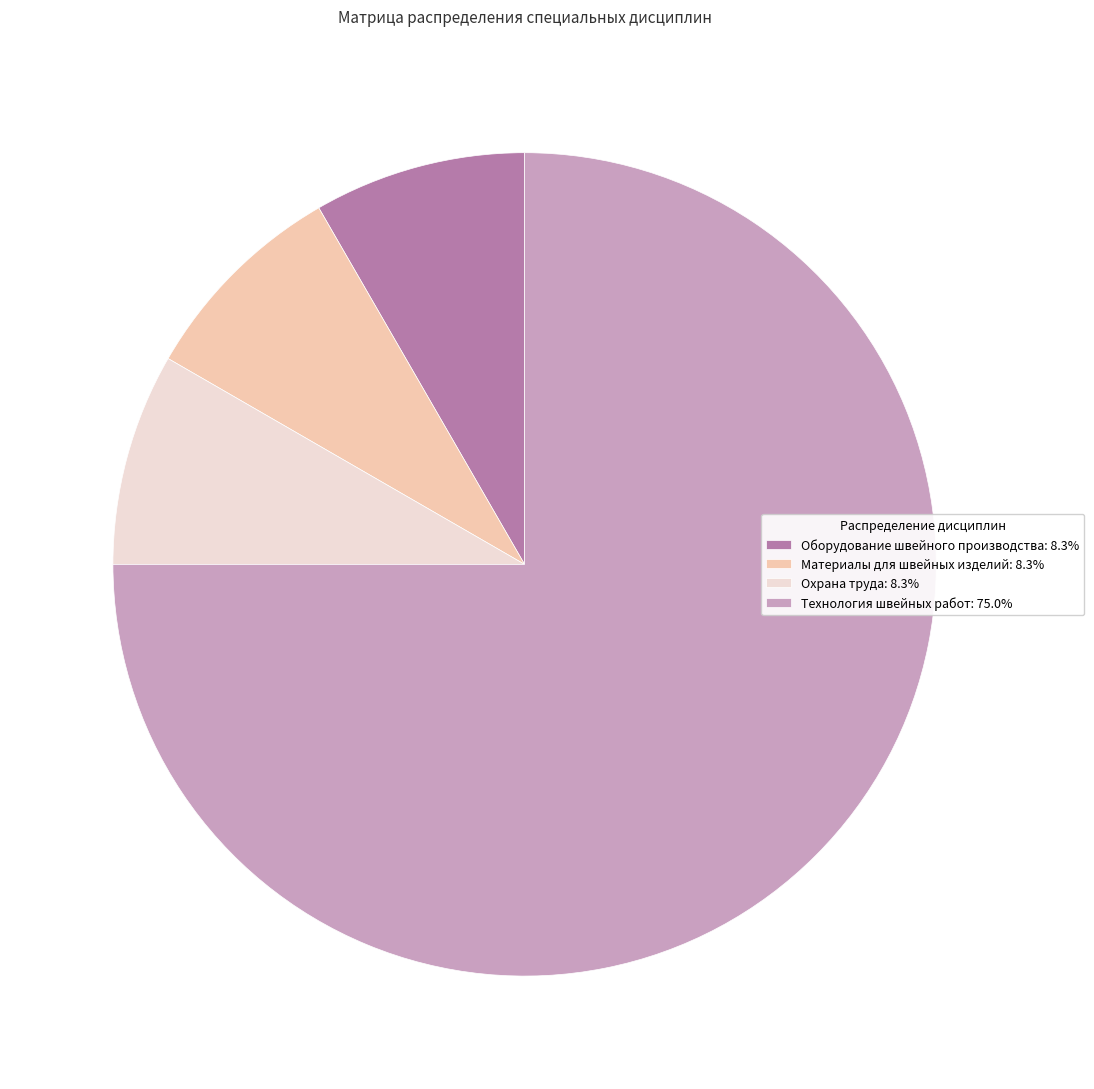

Does any single category account for the majority?

Yes